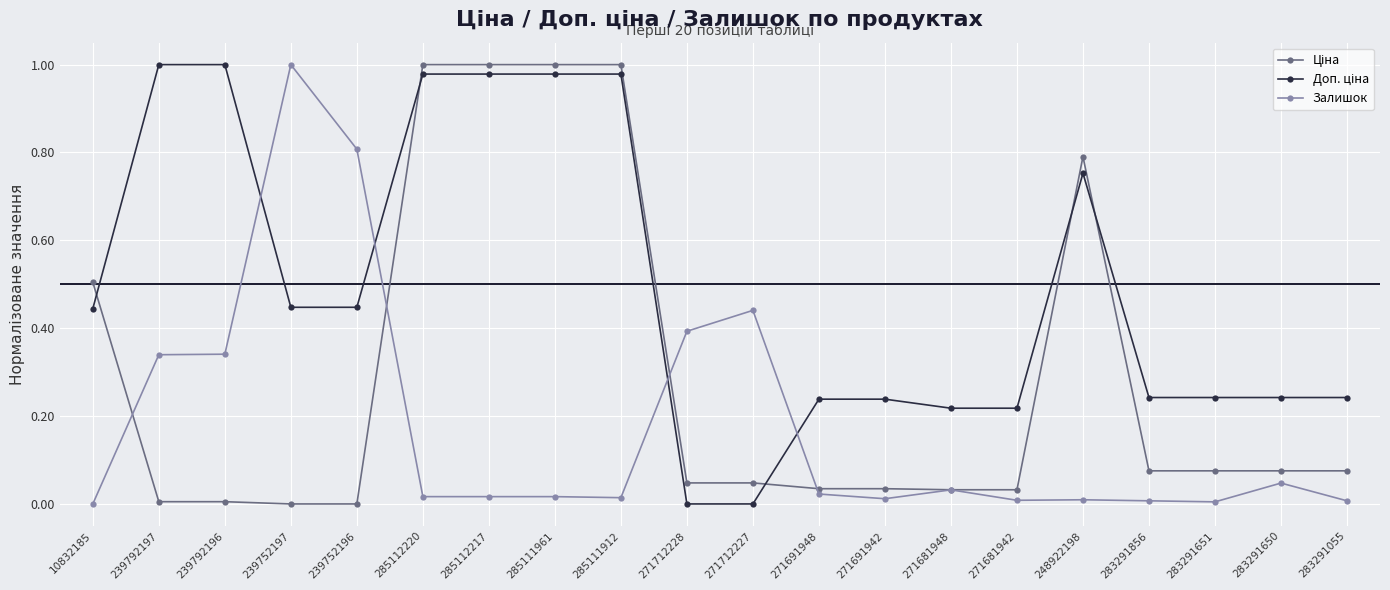

What is the label of the 14th point from the left?

271681948